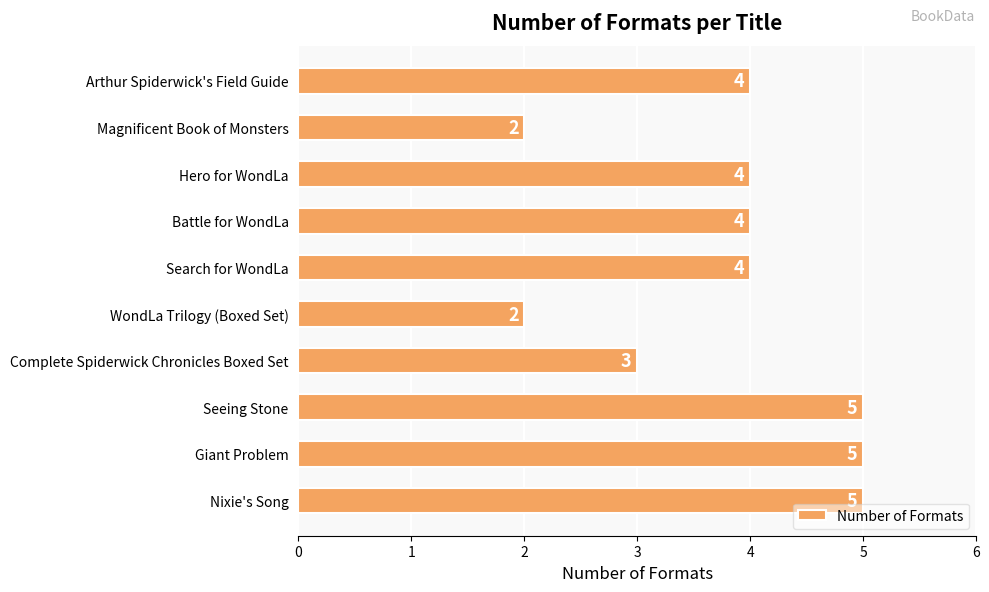

True or false: the data shows 7 at Battle for WondLa.

False